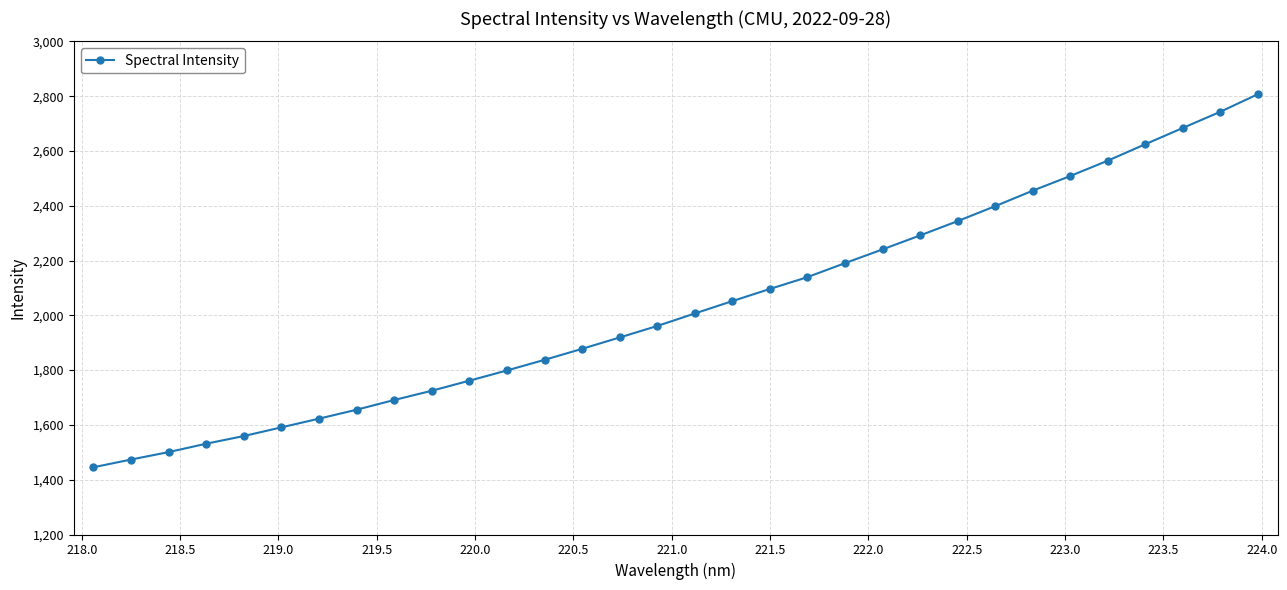

Does the chart display data point markers on the line(s)?

Yes